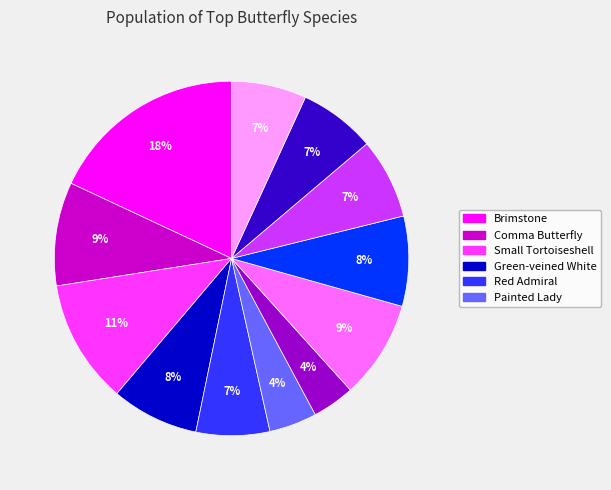

Is there a majority slice in this chart?

No